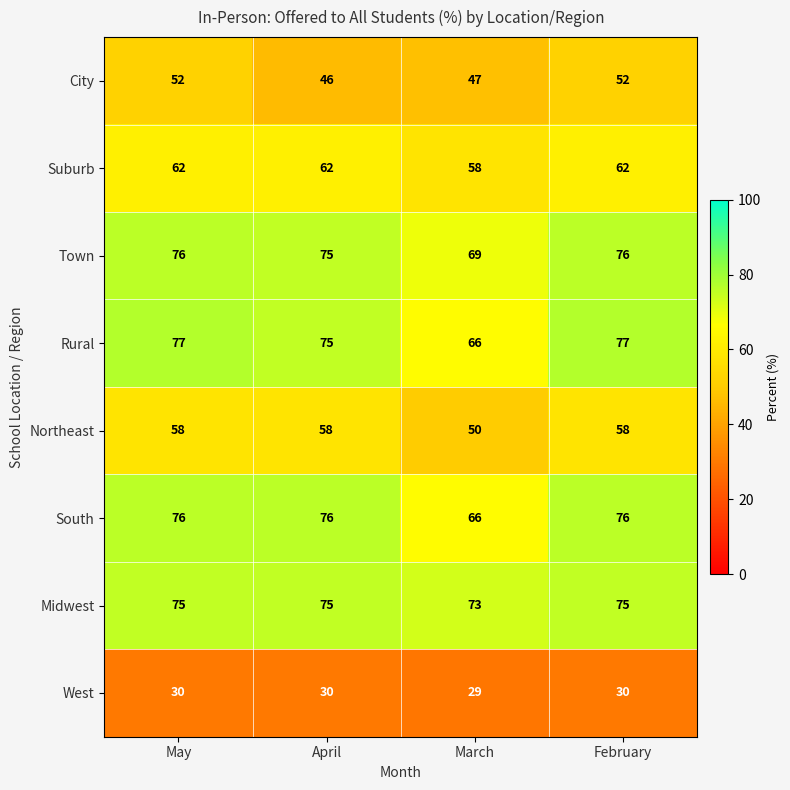

Which series has the widest spread of values?

Rural